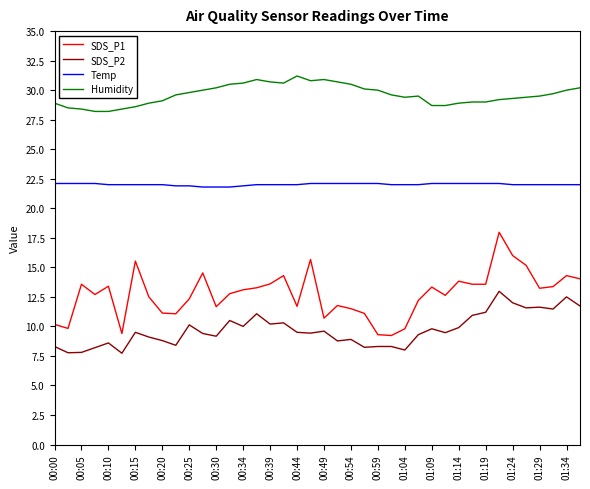

Is this an area chart (filled region under the line)?

No